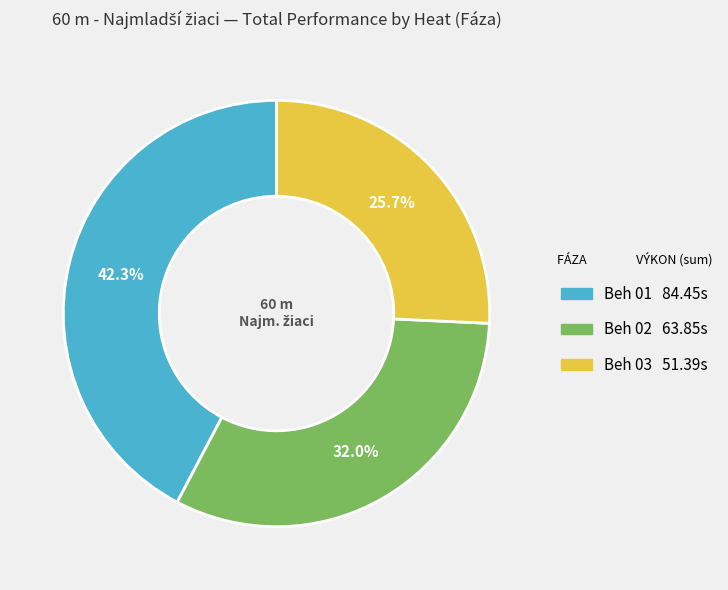

To the nearest percent, what is the difference between the largest and smallest slice percentages?

17%